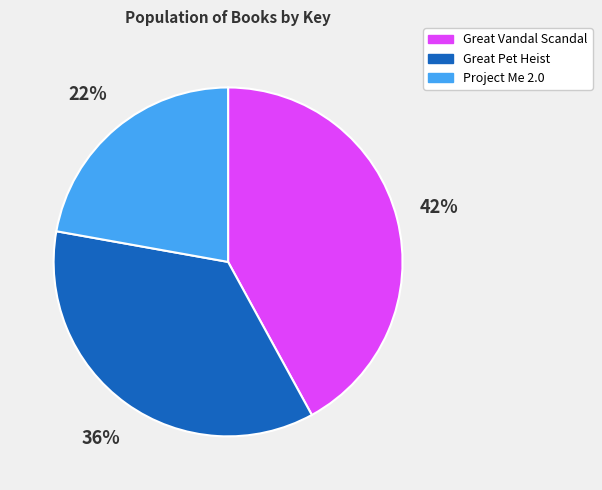

Count the number of slices in the pie.

3